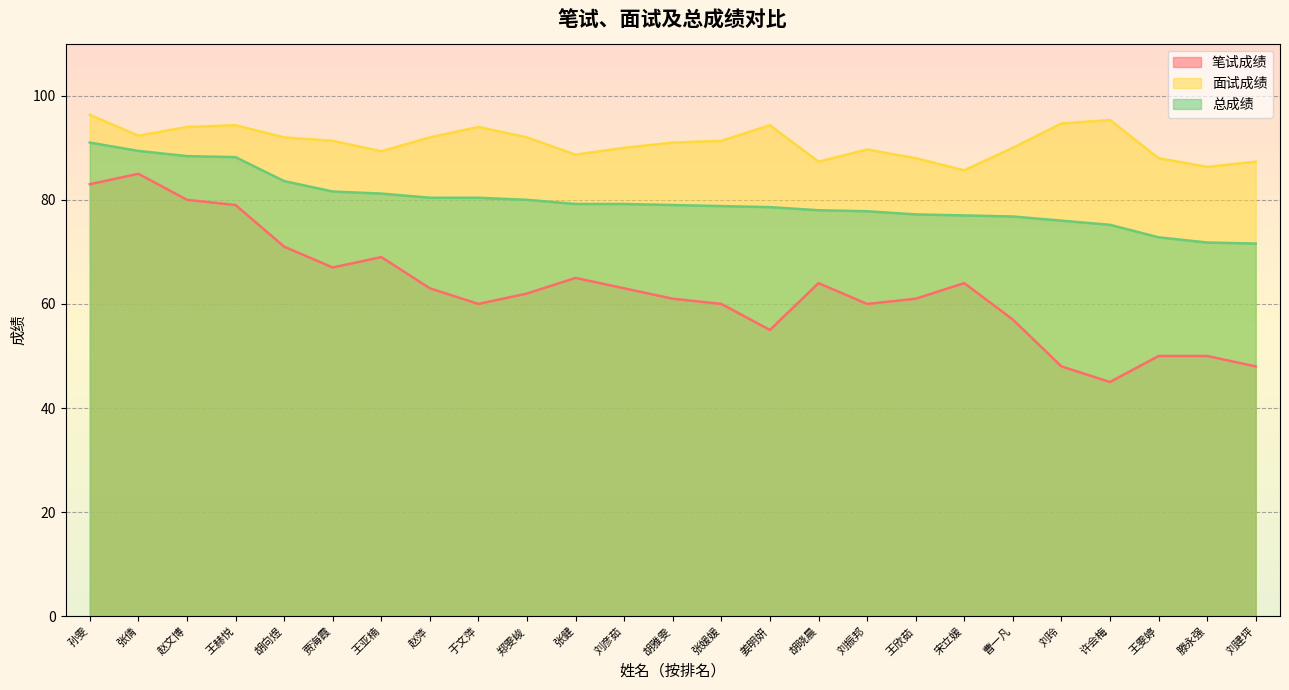

How many categories are shown in the chart?

25